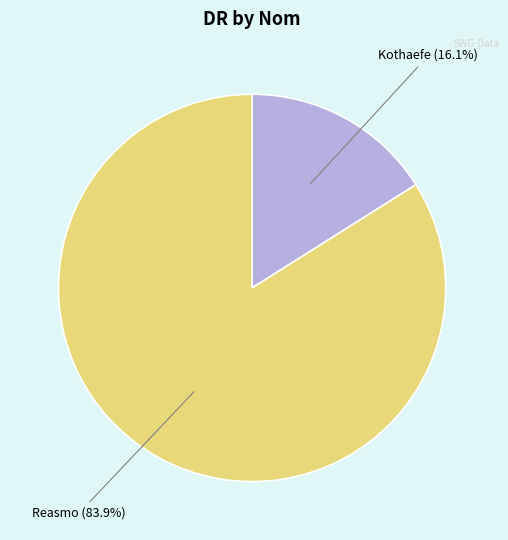

How many slices are in this pie chart?

2